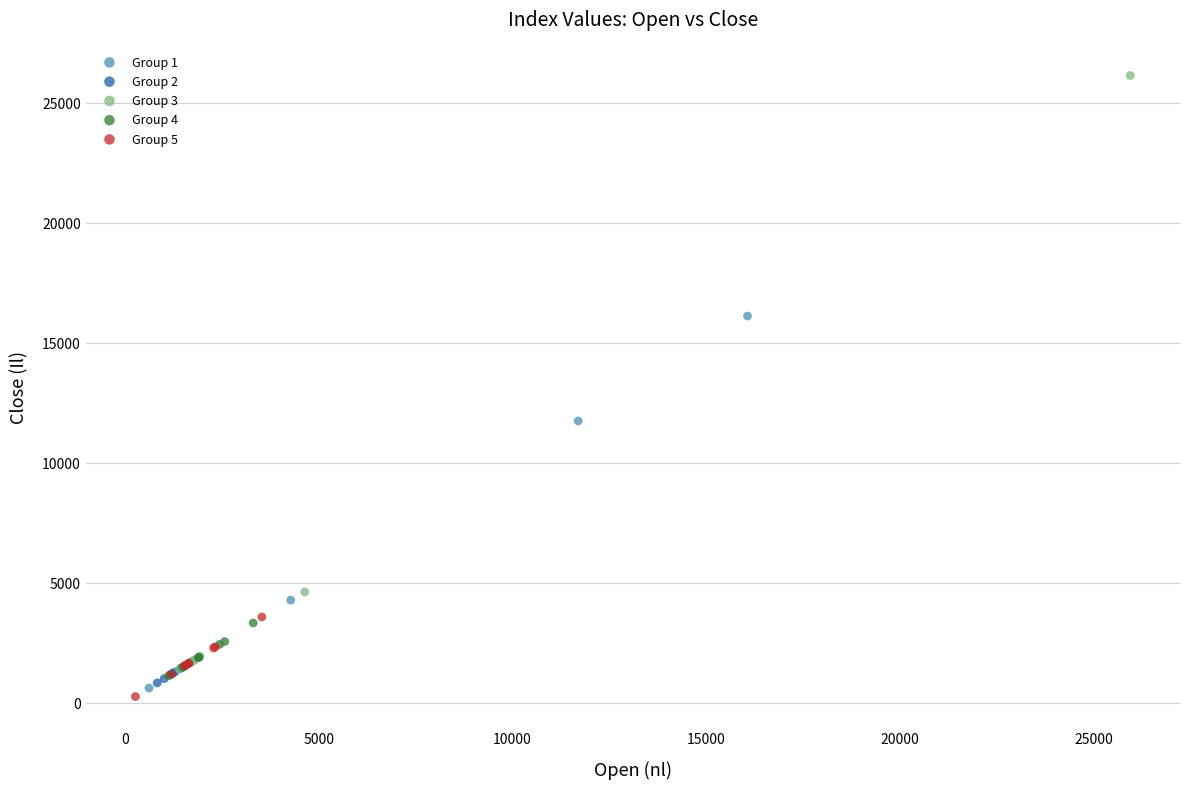

Which series has the widest spread of Y values?

Group 3